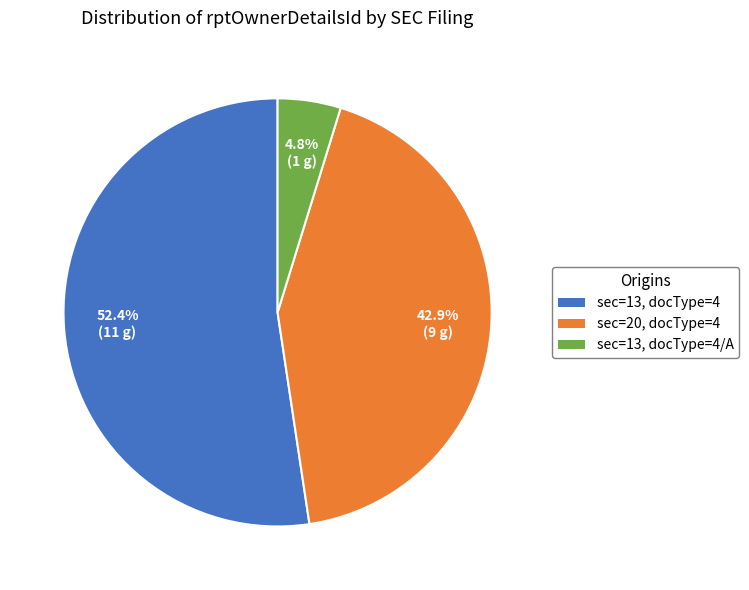

Is there a majority slice in this chart?

Yes